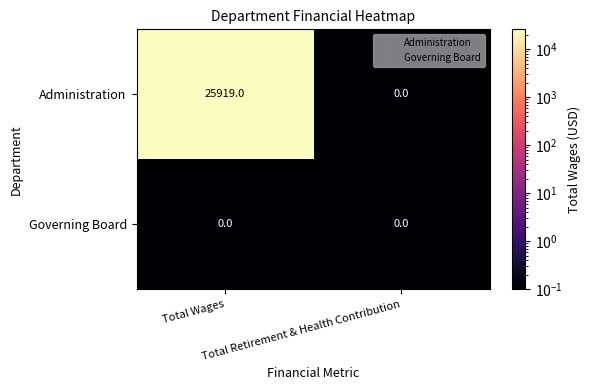

Which series has the largest total across all categories?

Administration